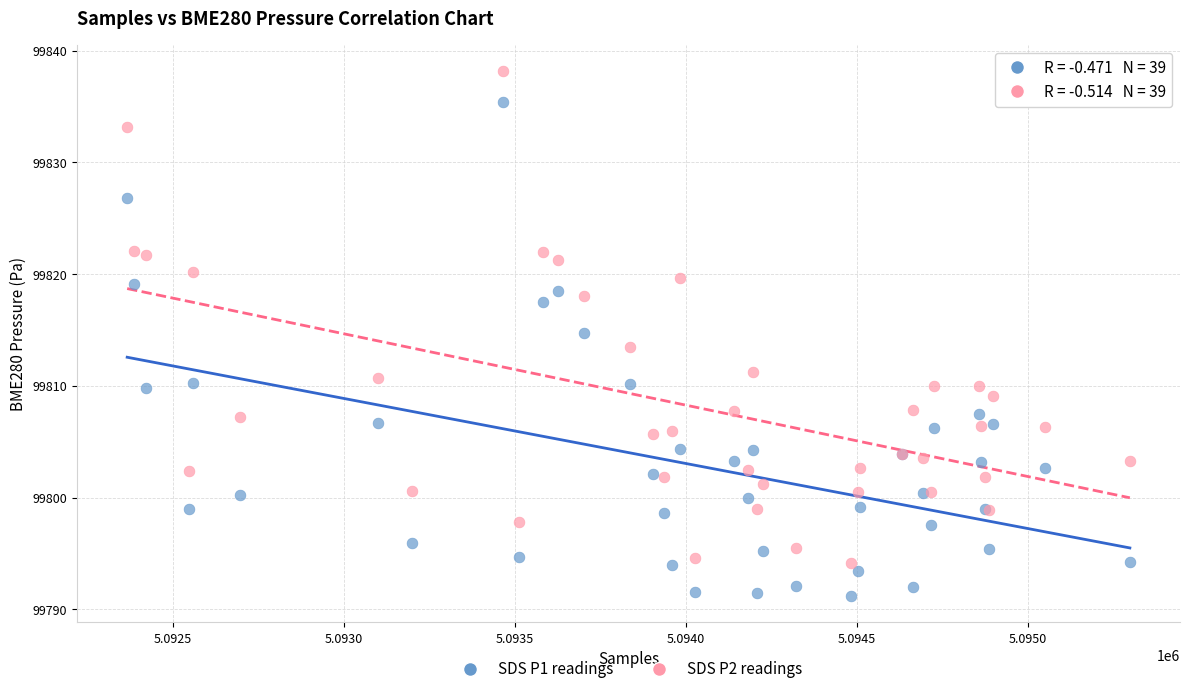

Which series has the widest spread of Y values?

SDS P1 readings